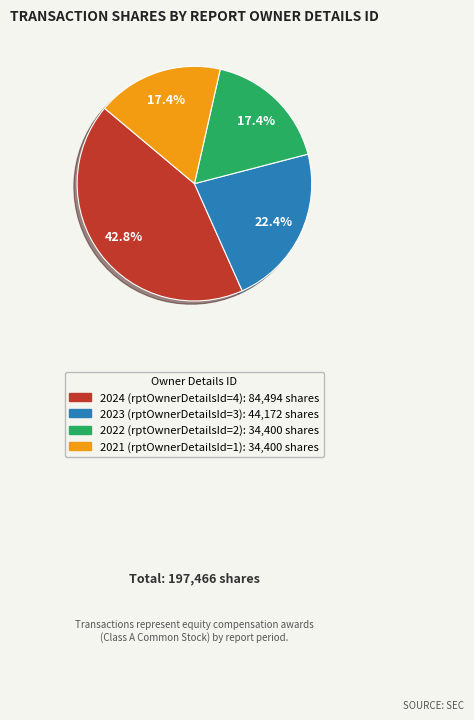

True or false: 2024 (rptOwnerDetailsId=4) accounts for 43% of the total.

True